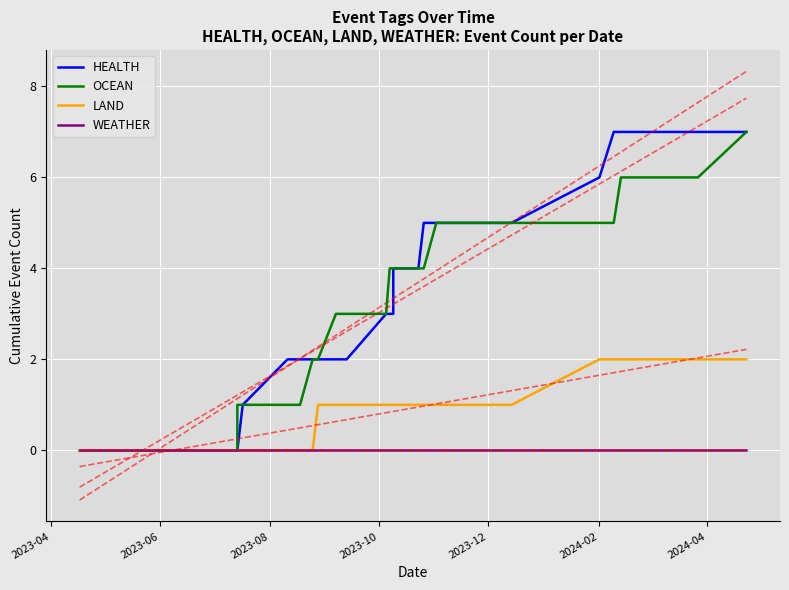

Does the chart display data point markers on the line(s)?

No